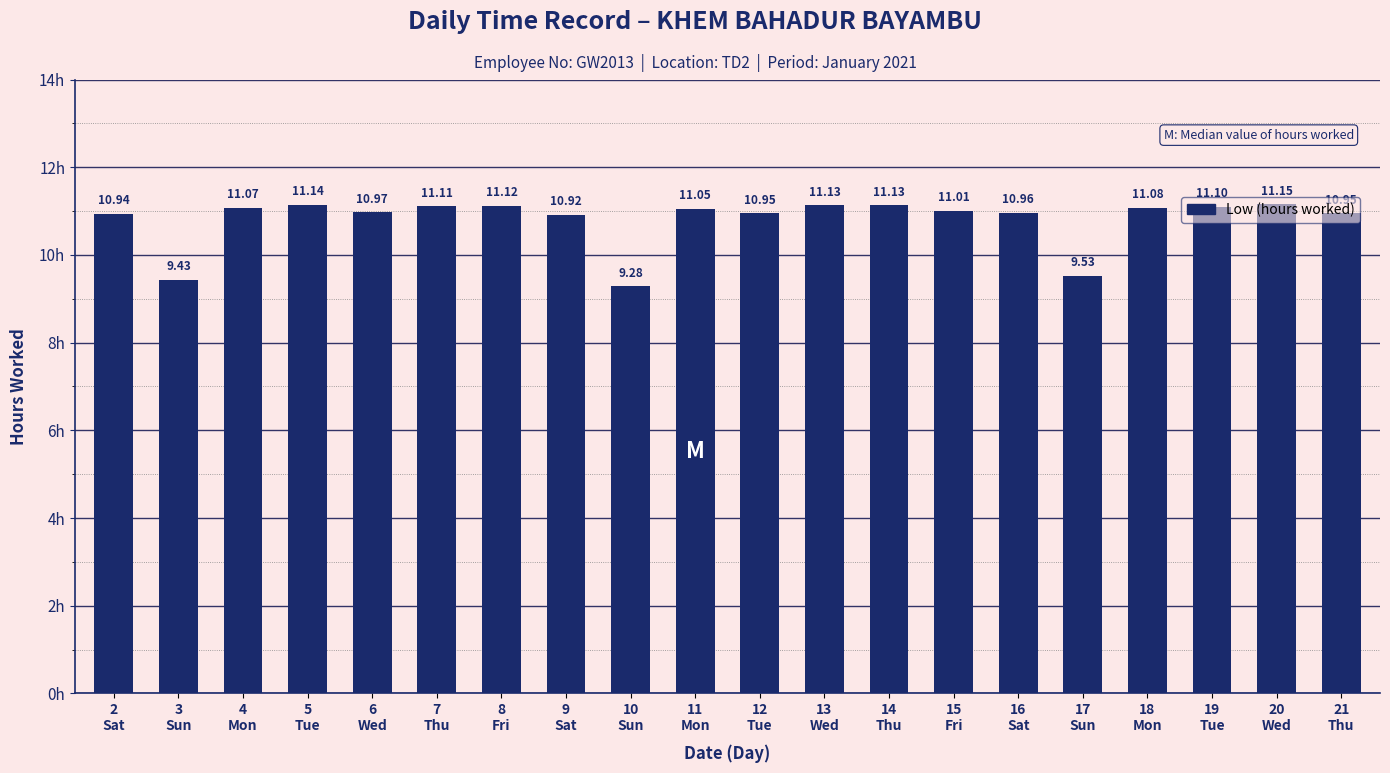

What is the value of the 10th bar from the left?

11.1